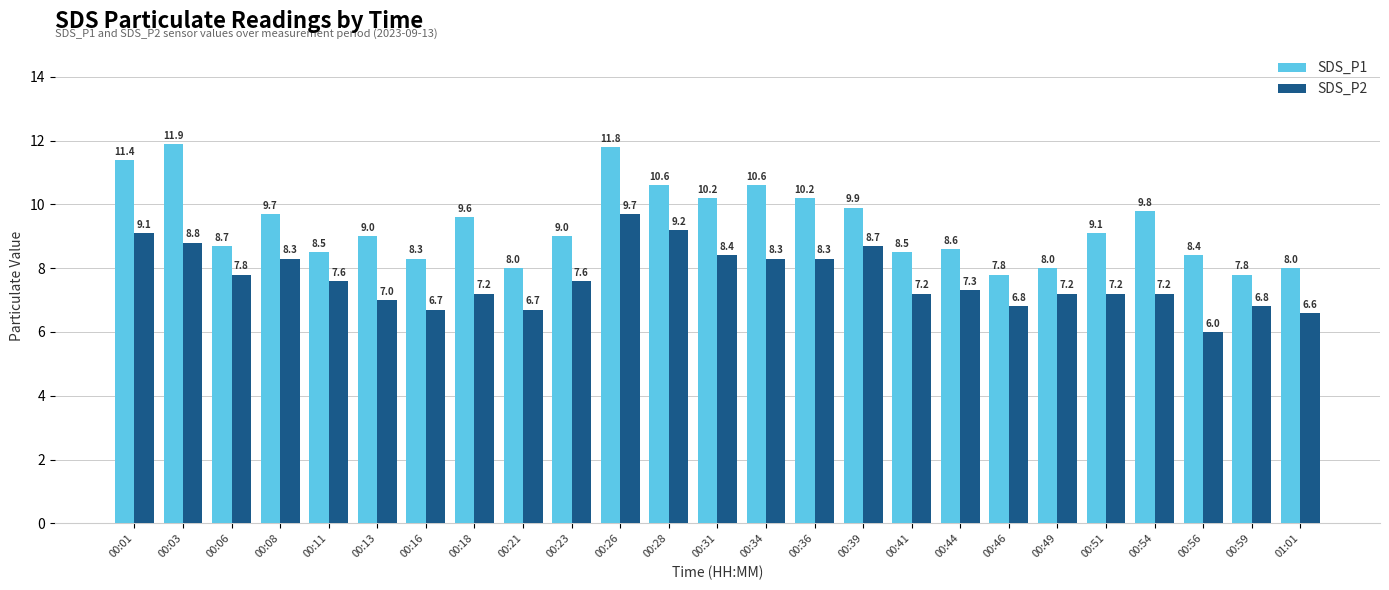

Does the chart contain any negative values?

No